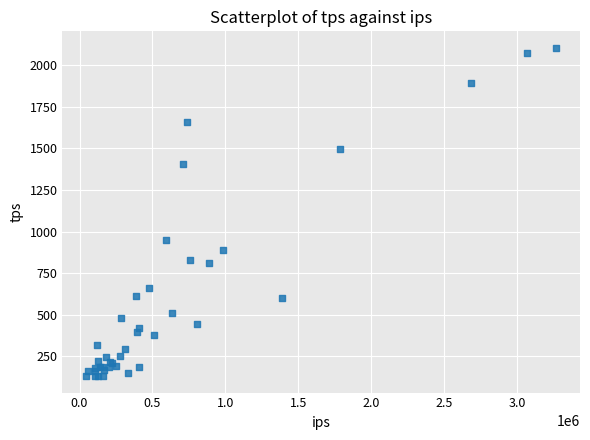

What Y value in the scatter plot is closest to 1118?

947.3